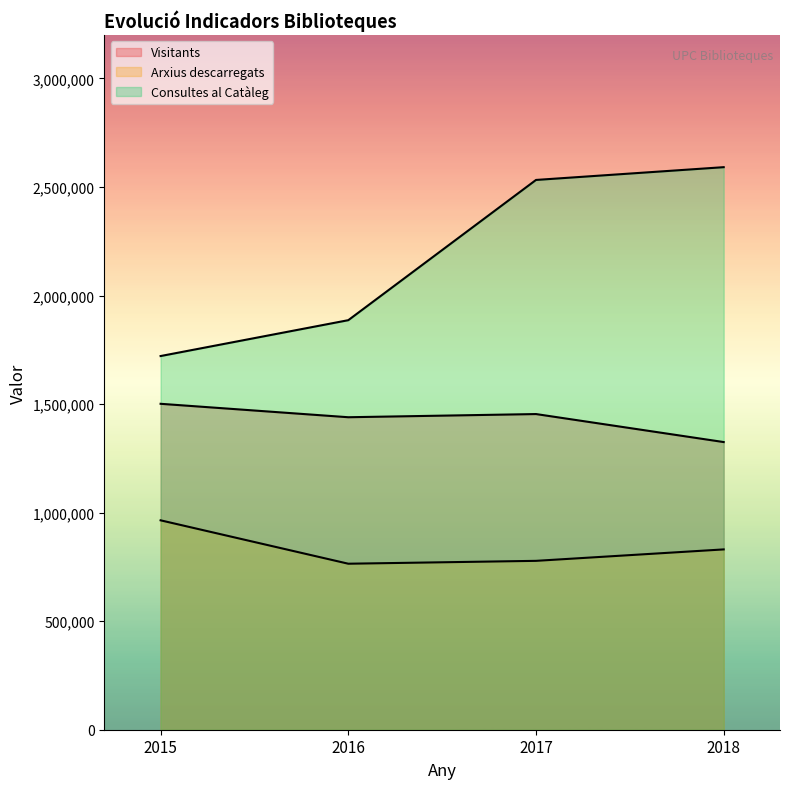

At which category does Arxius descarregats reach its first local valley?

2016